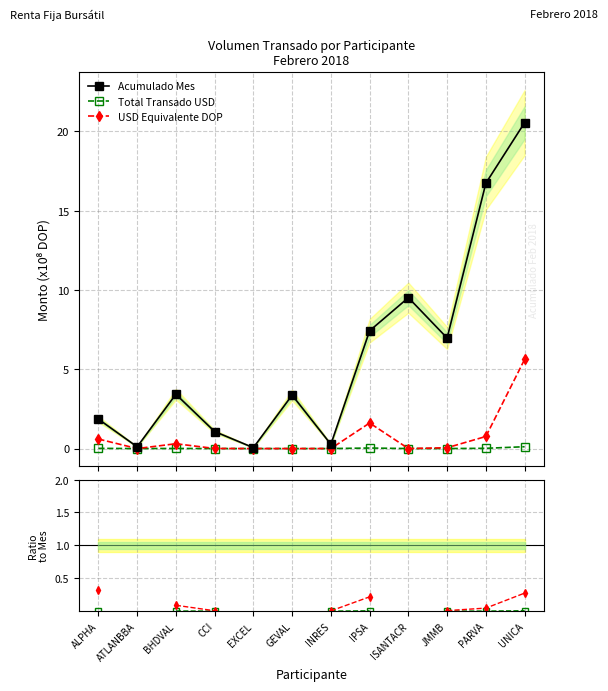

Is this an area chart (filled region under the line)?

No